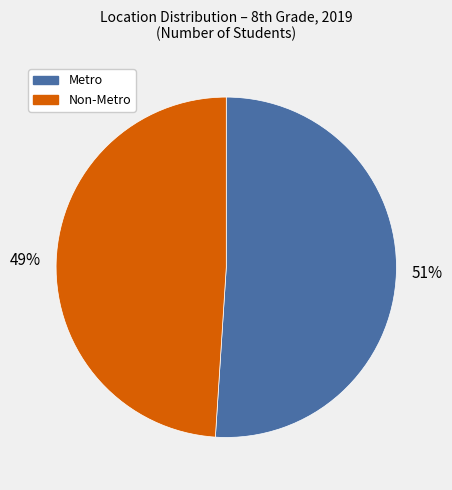

Which has a higher value, Non-Metro or Metro?

Metro